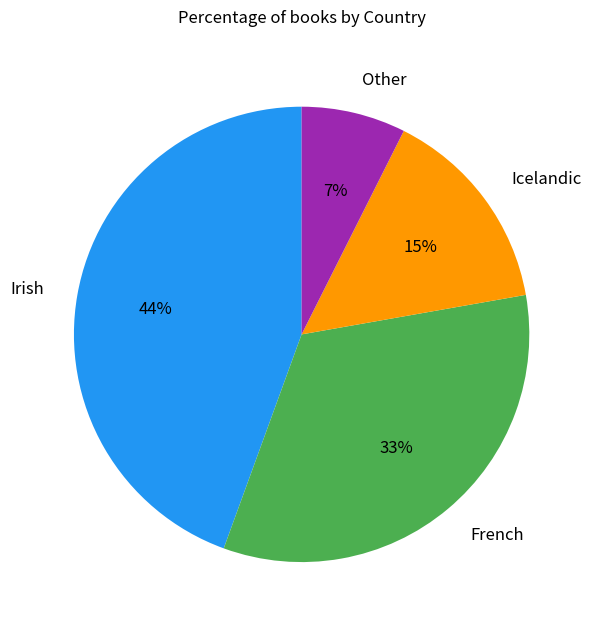

Is French the majority of the pie?

No